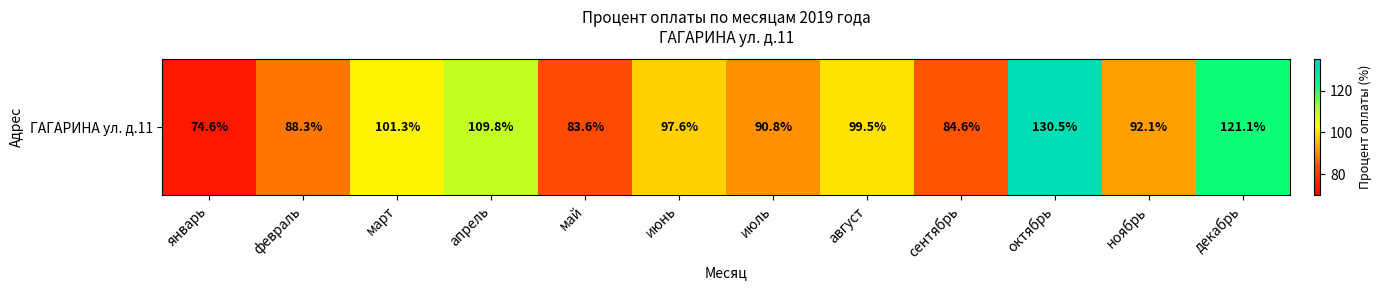

True or false: the data shows 178.7 at октябрь.

False